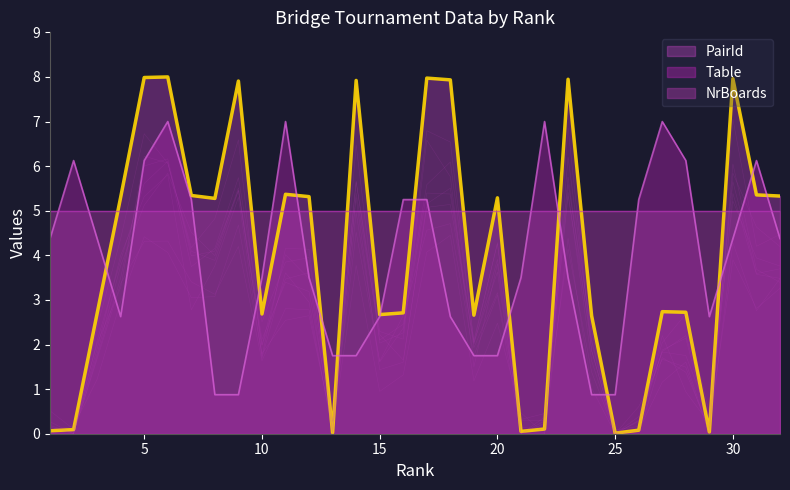

List the labels in order of PairId value, smallest first.

25, 13, 29, 21, 1, 26, 2, 22, 24, 19, 15, 10, 3, 16, 28, 27, 8, 20, 4, 12, 32, 7, 31, 11, 9, 14, 18, 23, 30, 17, 5, 6